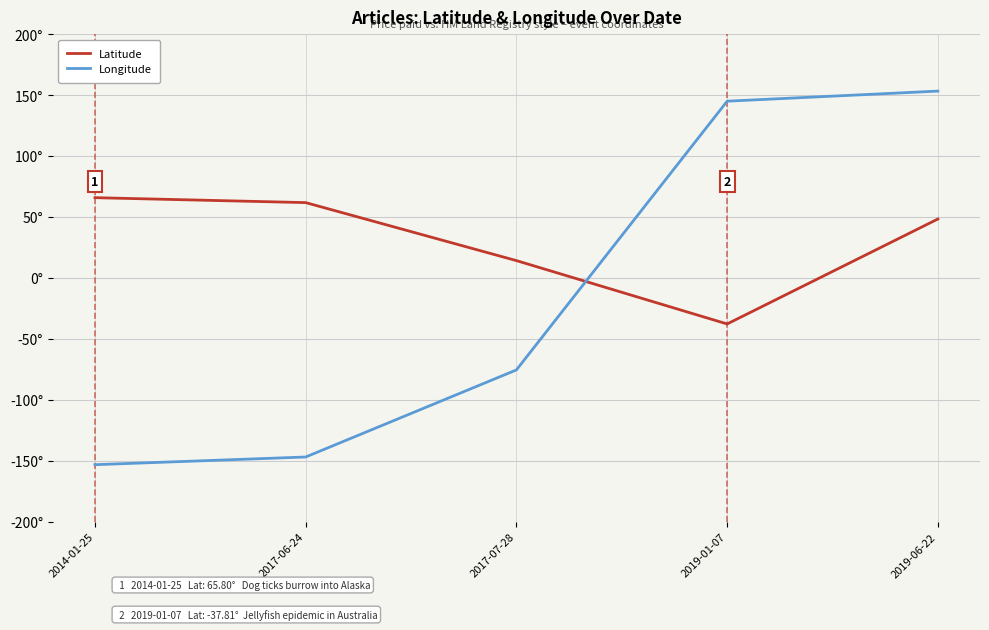

What are all the series names shown in the legend?

Latitude, Longitude